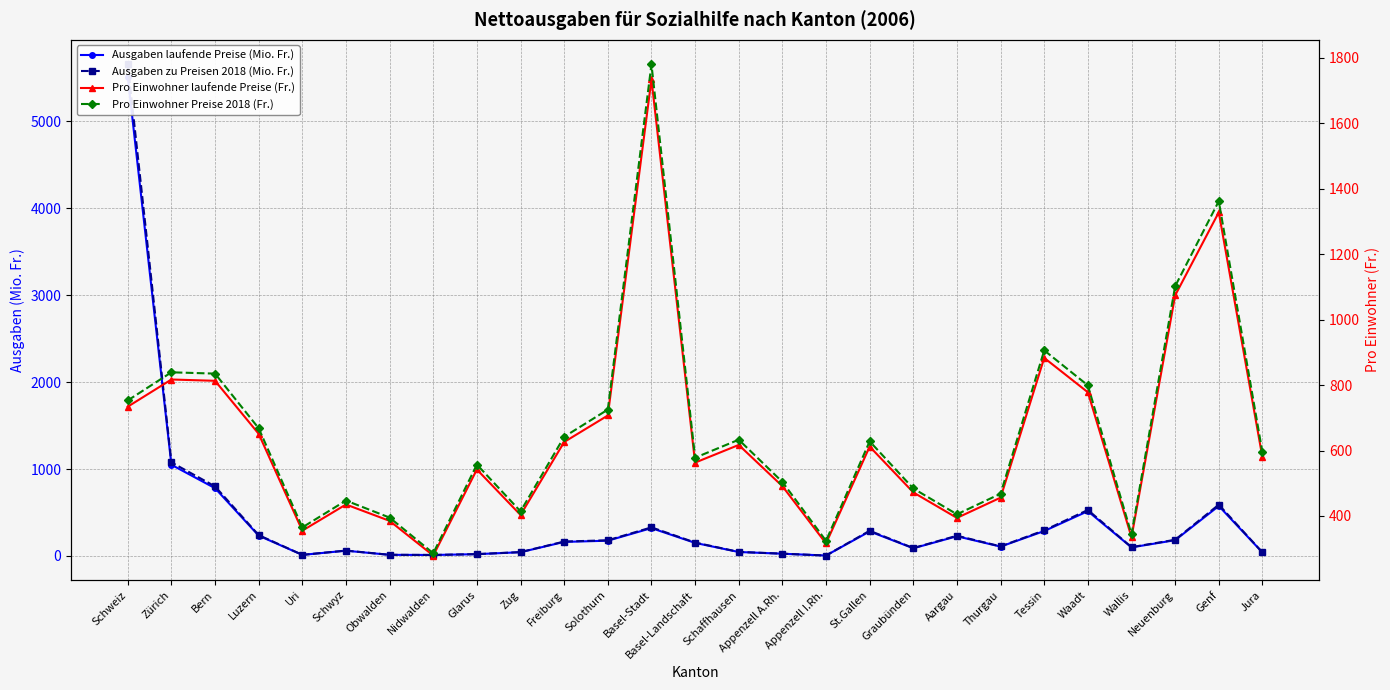

Count the number of data series in this chart.

4